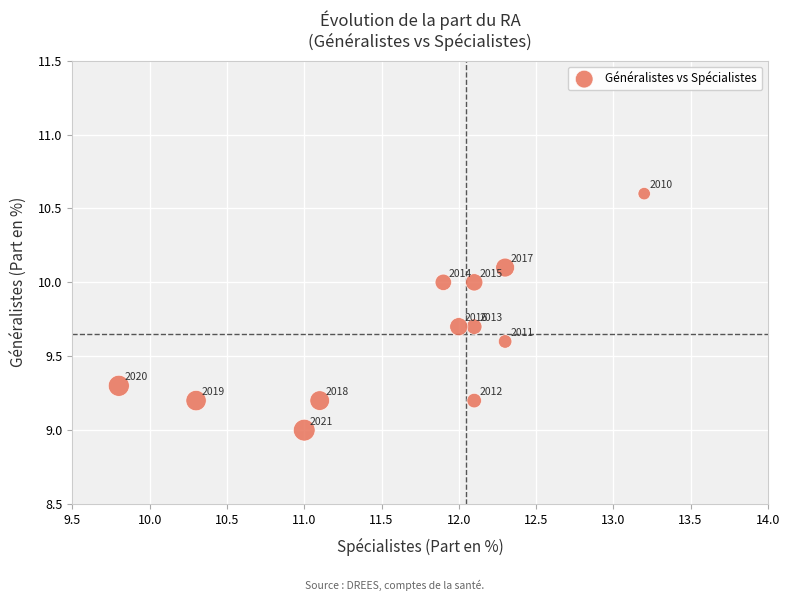

What is the average Y value?

9.6